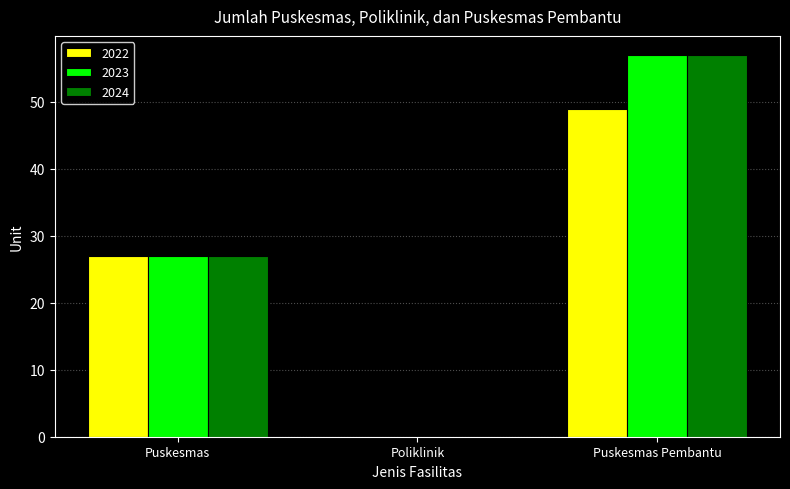

Is the value of 2024 at Puskesmas greater than the value of 2022 at Poliklinik?

Yes